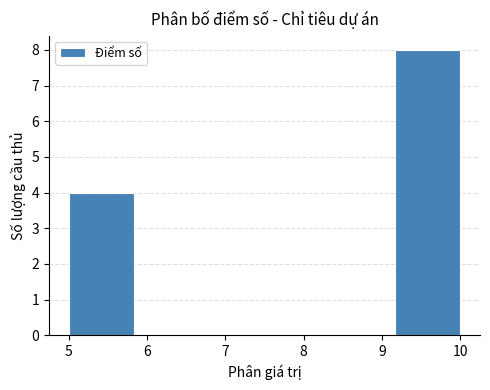

Over which range of the x-axis is the bar tallest?

9.2 to 10.0